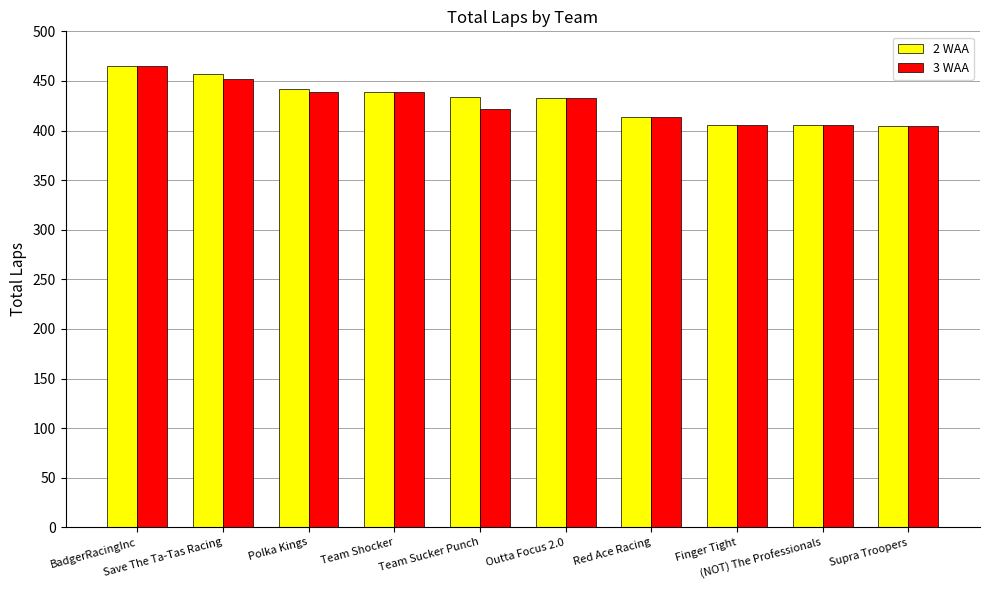

How many series are shown in this chart?

2